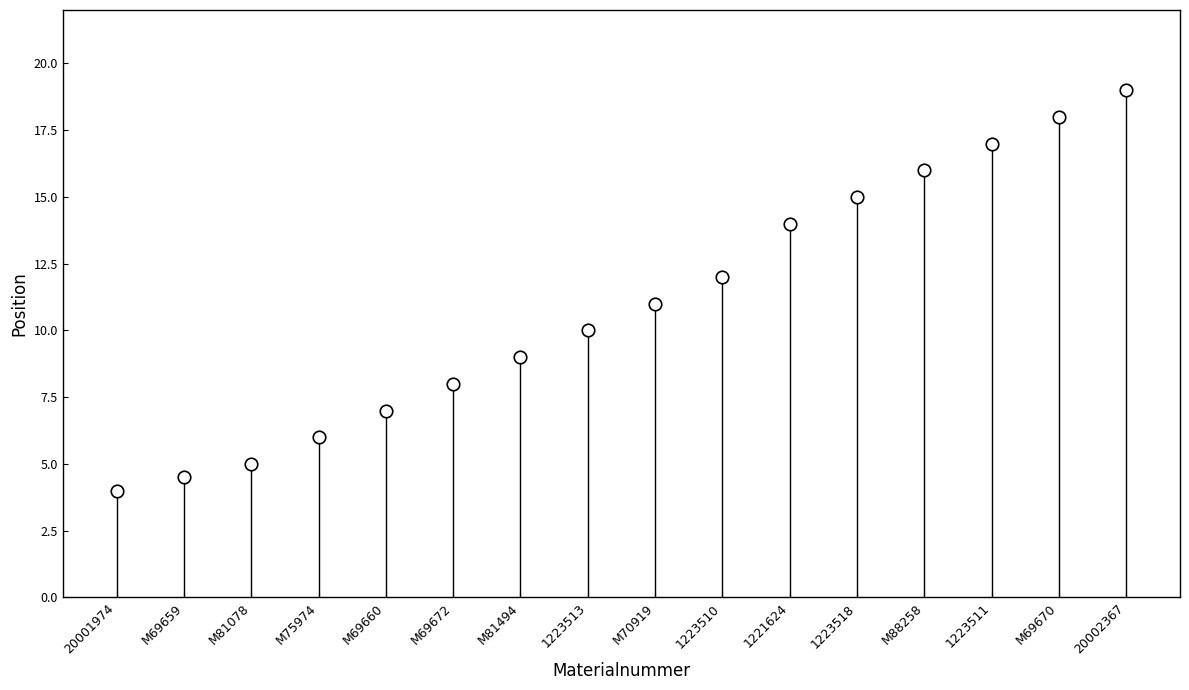

Which label corresponds to the largest value in the chart?

20002367